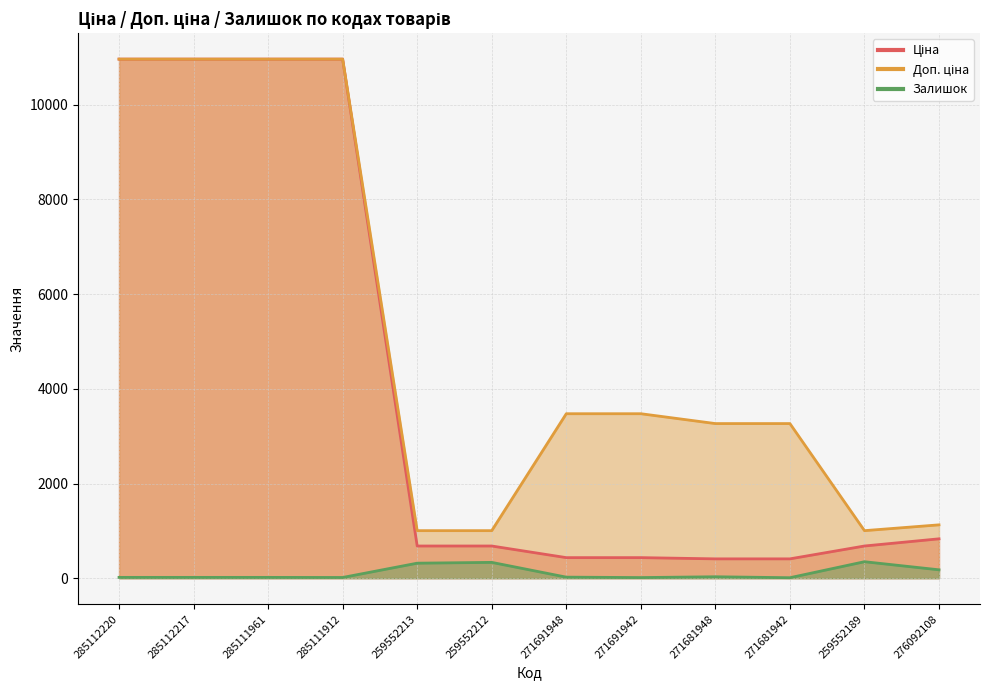

What are all the series names shown in the legend?

Ціна, Доп. ціна, Залишок